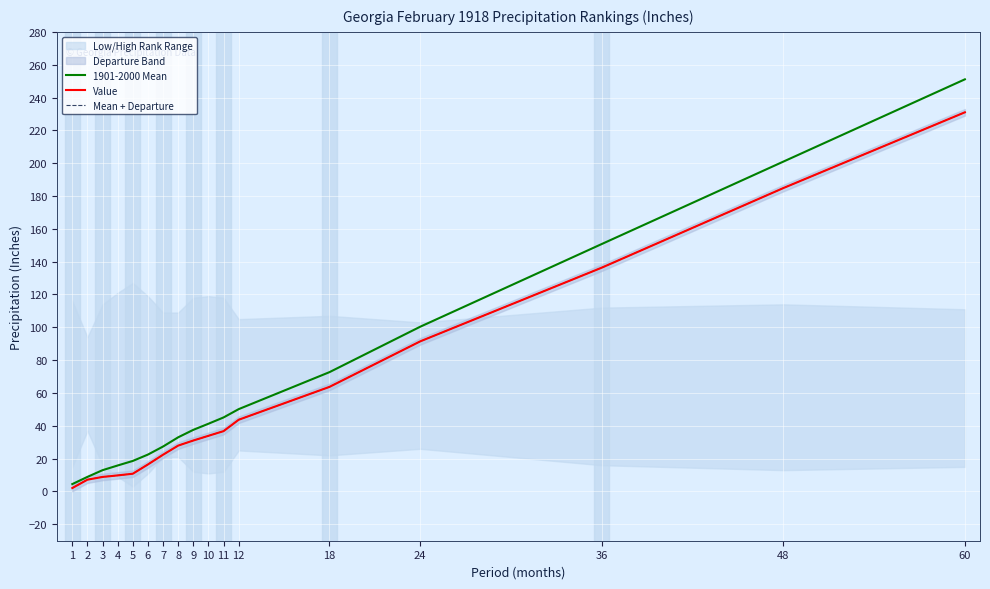

The value of Mean + Departure at 48 is 184.8. True or false?

True